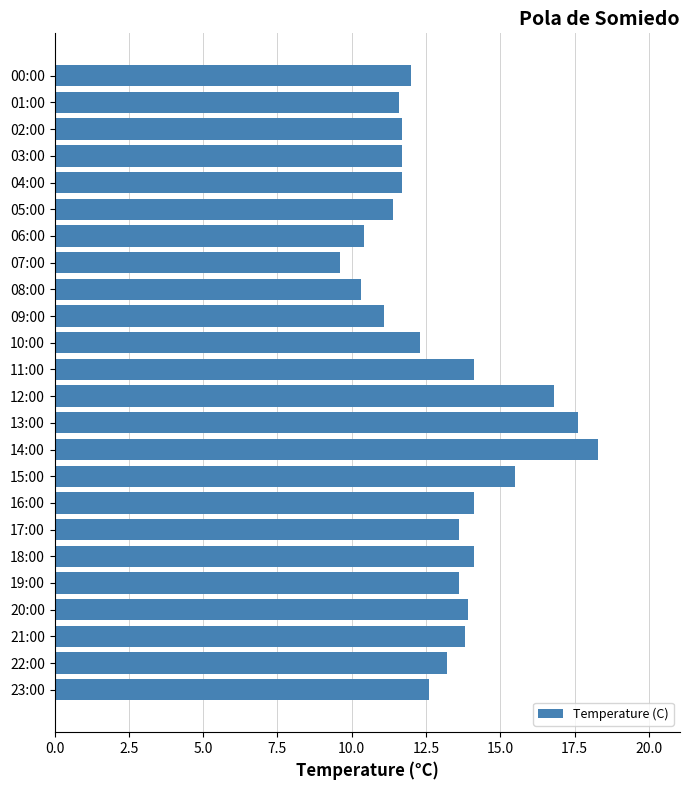

At which category does the chart reach its minimum across all series?

07:00